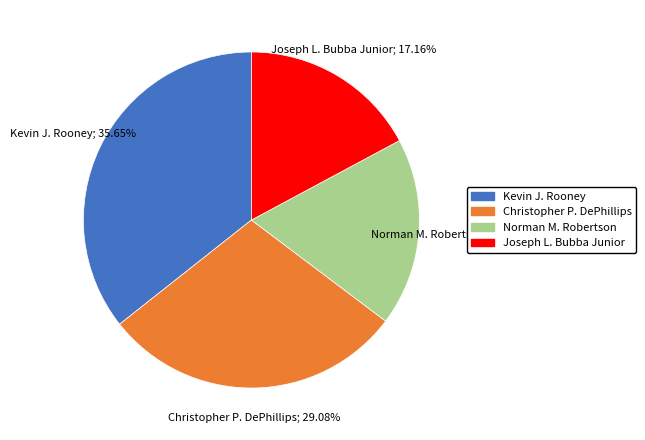

What percentage is NOT represented by Christopher P. DePhillips?

70.9%